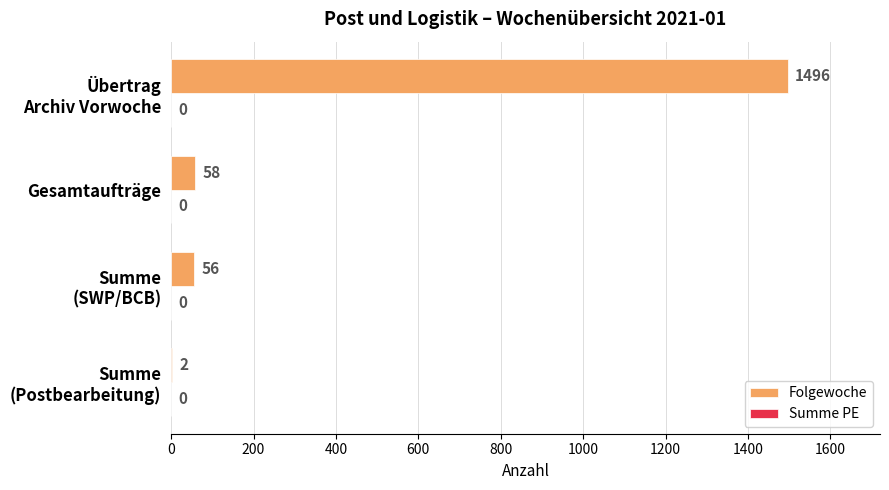

The chart shows a value of 58 at Gesamtaufträge. True or false?

True